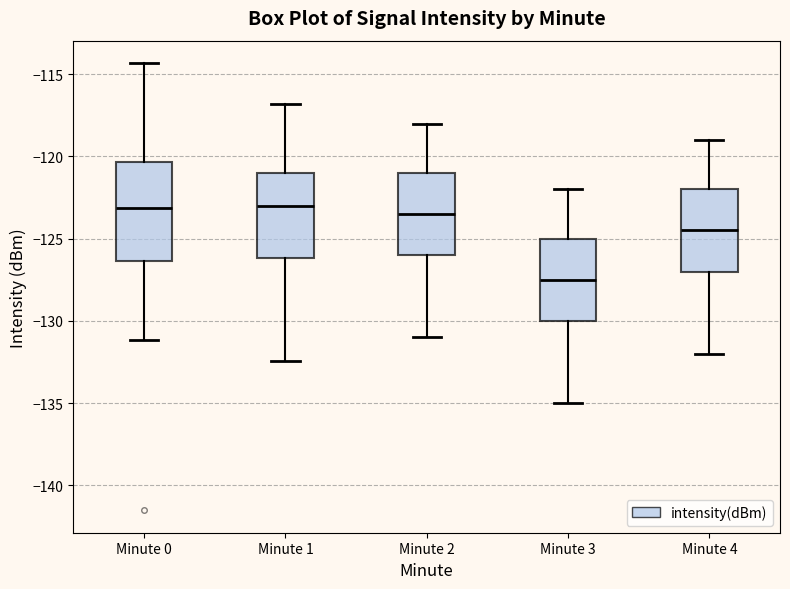

Where does the lower whisker of the box for Minute 4 end on the y-axis? The values are not printed on the chart, so give them approximately, as read against the axis.

-132.0